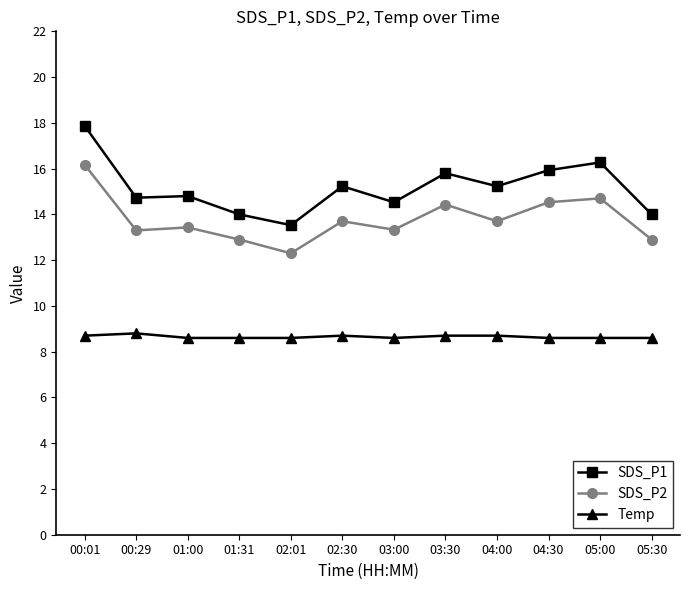

At how many categories does at least one series exceed 10?

12